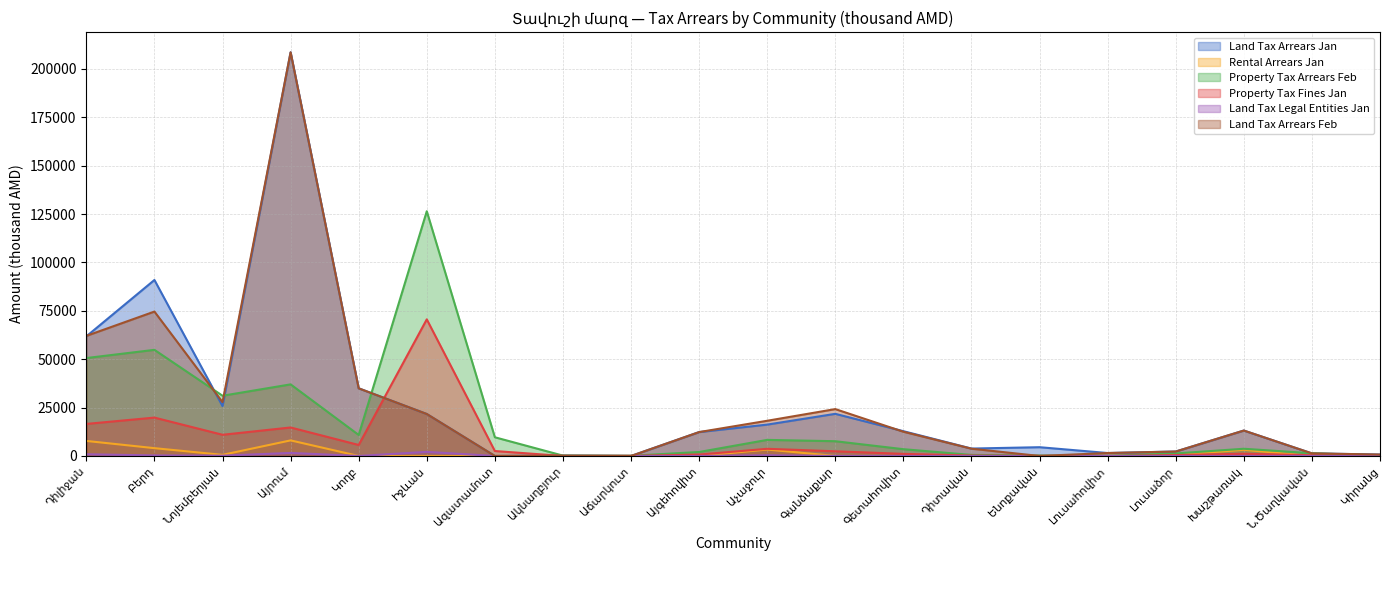

How many positive values does the col_12 (Land Tax Arrears Jan) series have?

18